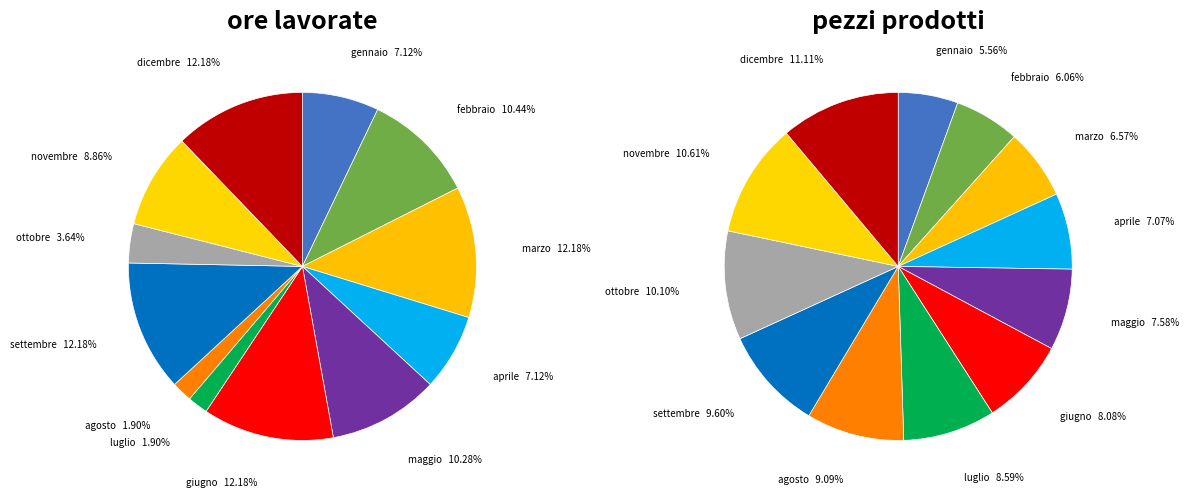

Rank the categories by ore lavorate value from highest to lowest.

marzo, giugno, settembre, dicembre, febbraio, maggio, novembre, gennaio, aprile, ottobre, luglio, agosto